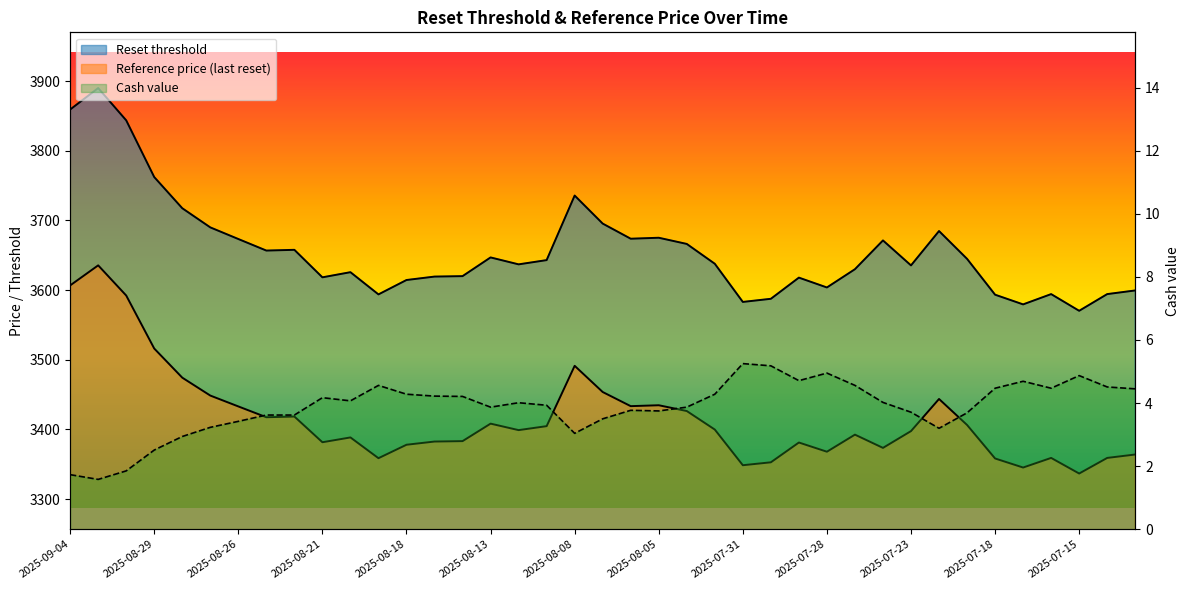

Where is the first local maximum for Reset threshold?

2025-09-03